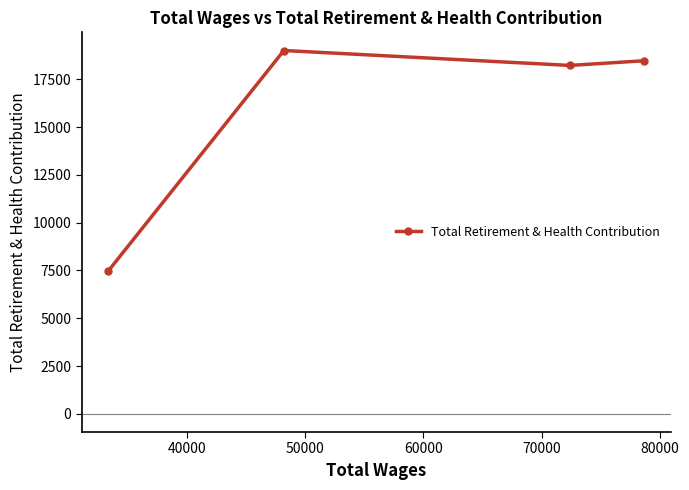

What is the smallest value displayed?

7488